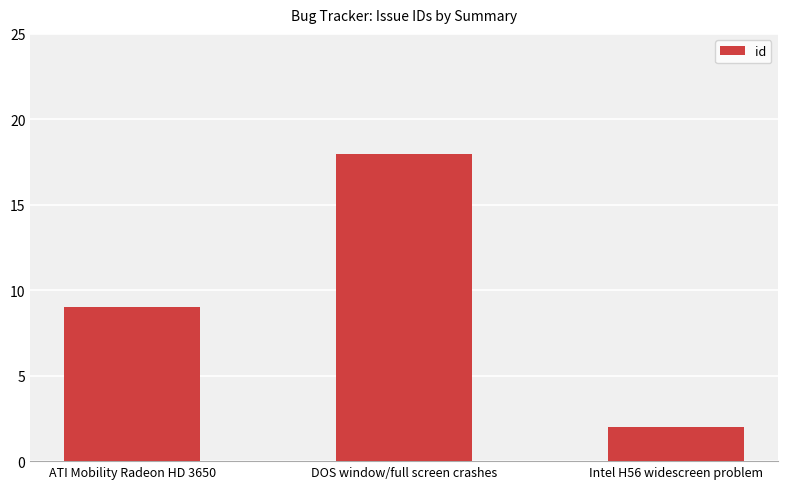

Between DOS window/full screen crashes and Intel H56 widescreen problem, which is larger?

DOS window/full screen crashes